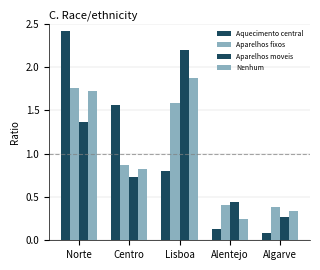

What is the label of the 5th bar from the left?

Algarve